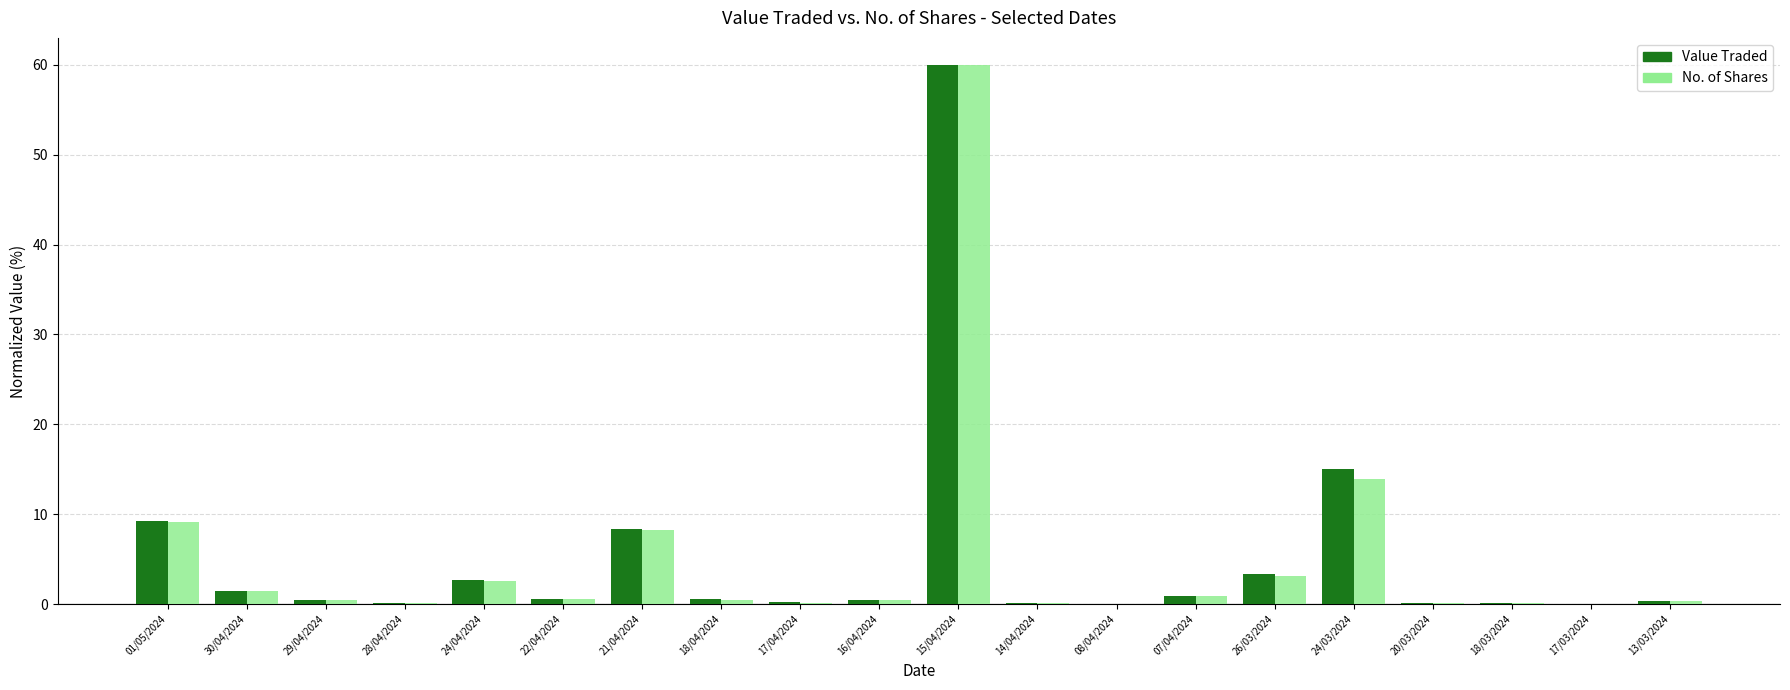

True or false: No. of Shares has a value of 0.1 at 14/04/2024.

True